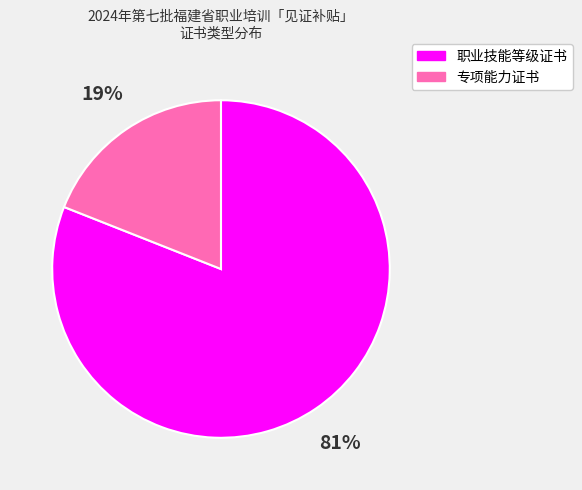

Is there a majority slice in this chart?

Yes